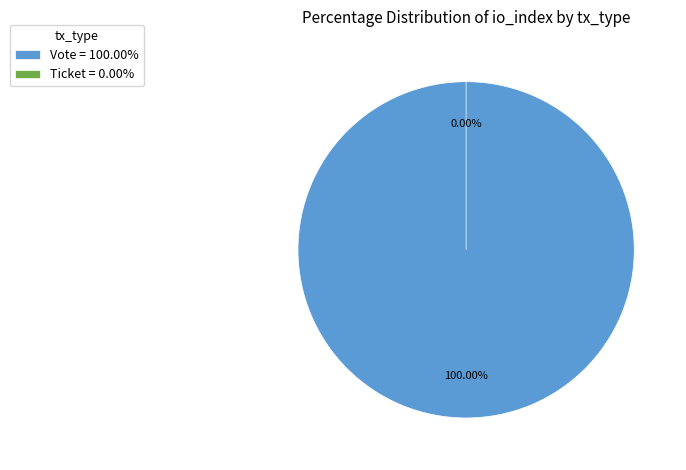

Is it true that Ticket is 0% of the pie?

True